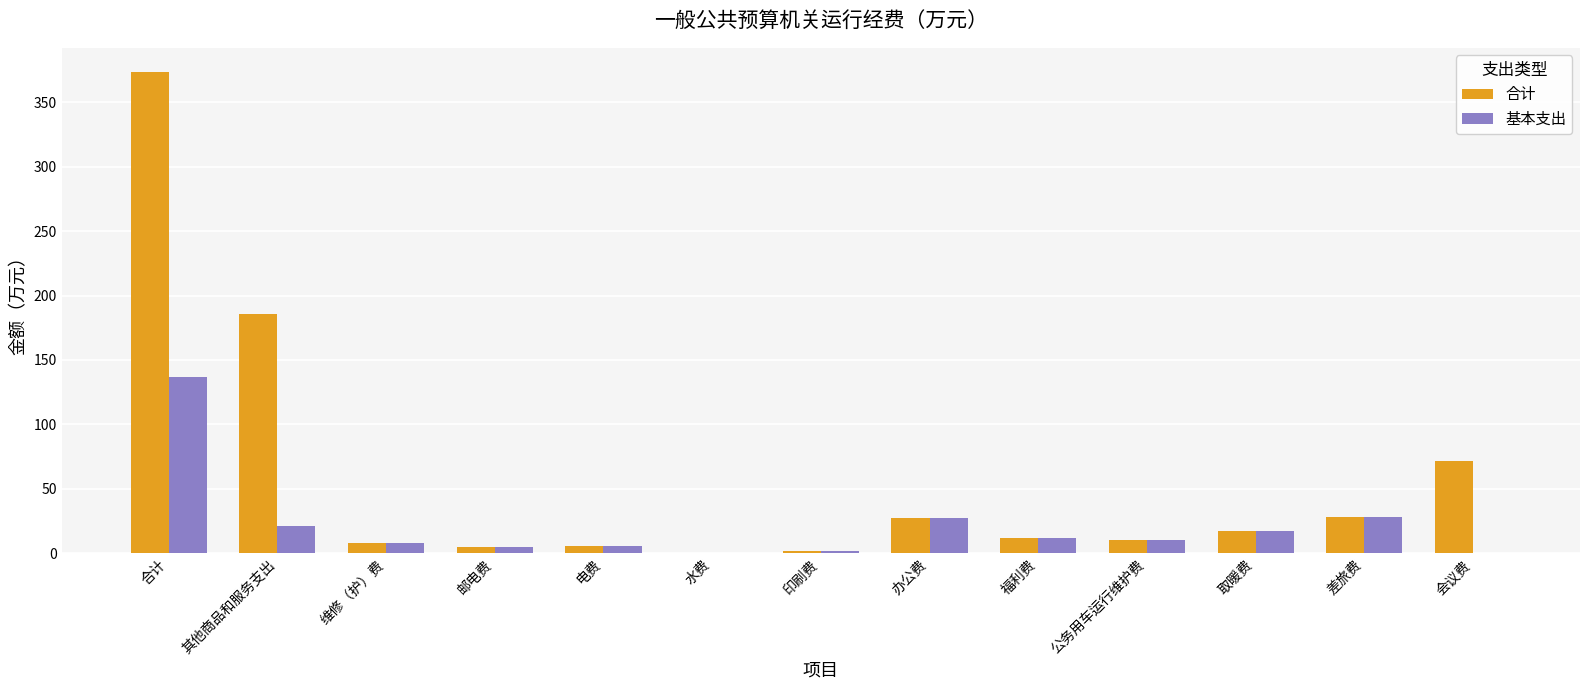

Between 合计 and 维修（护）费, which series saw the biggest shift?

合计